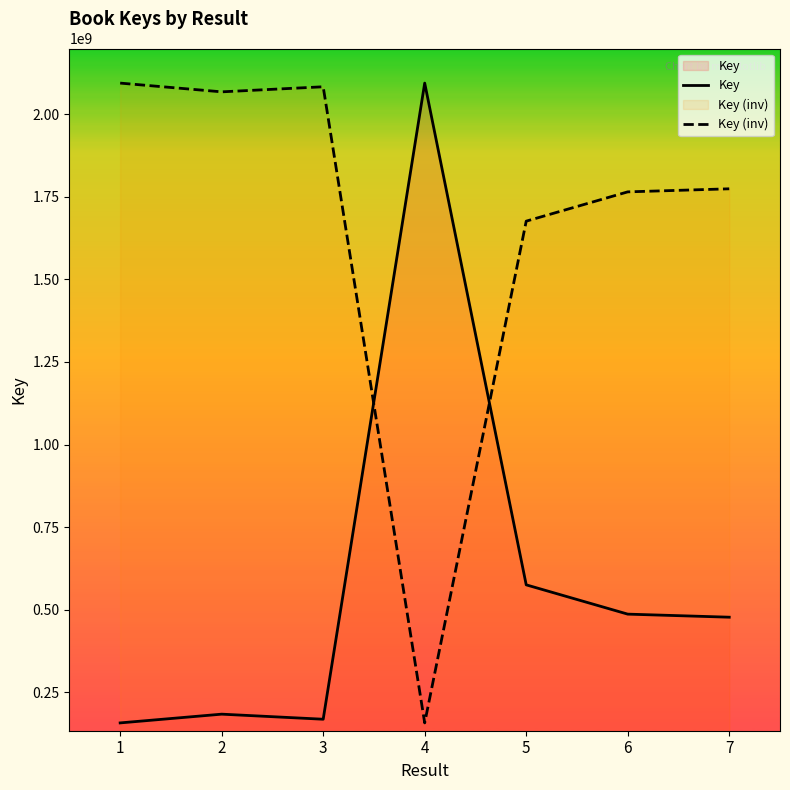

After their last crossing, which series has the higher values: Key (inv) or Key?

Key (inv)